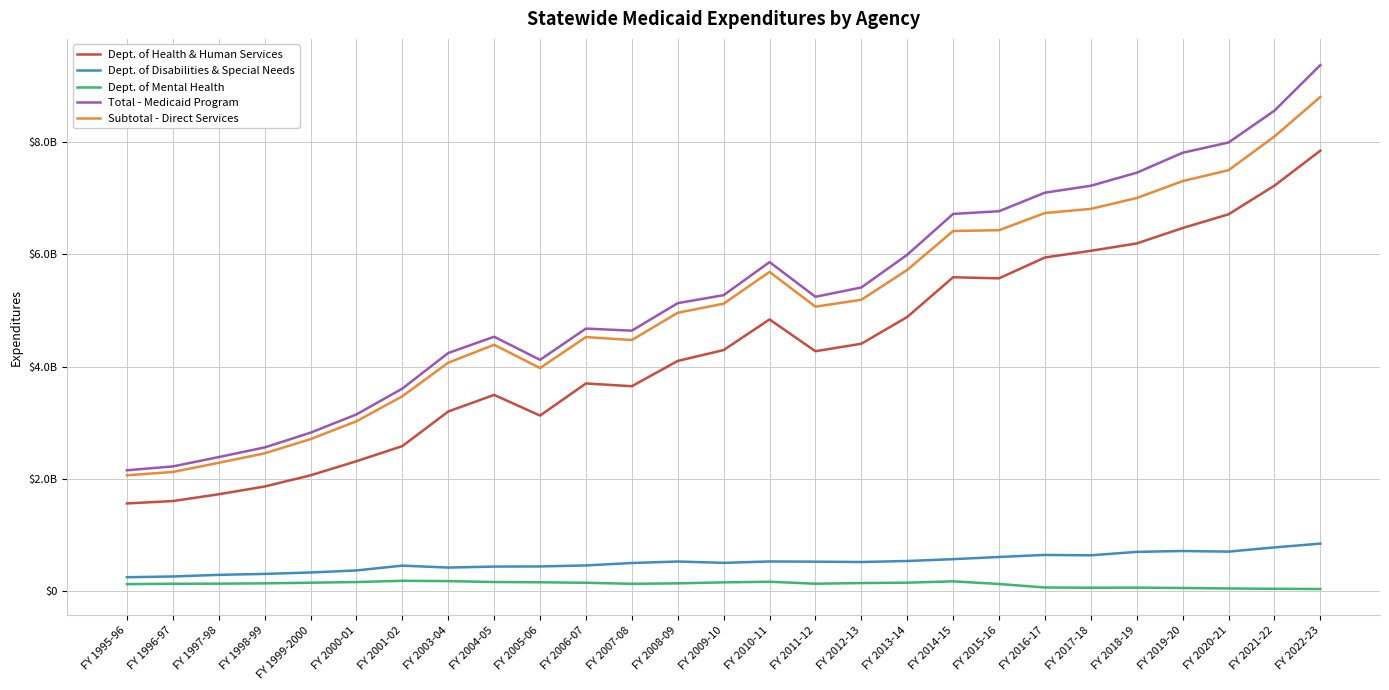

Which series has the largest range (max minus min)?

Total - Medicaid Program